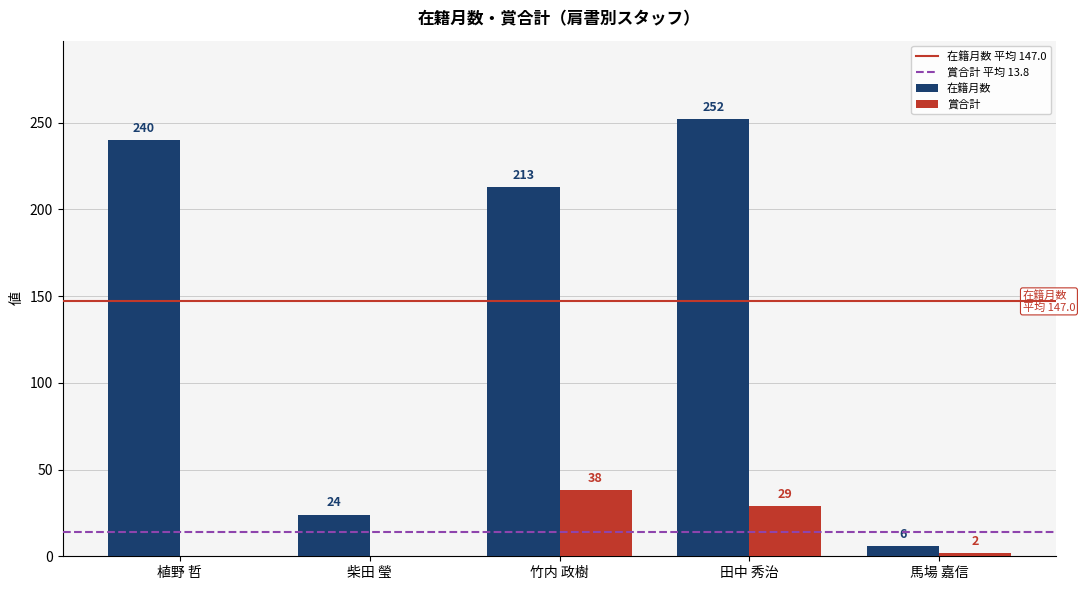

At which category is the sum across all series the highest?

田中 秀治